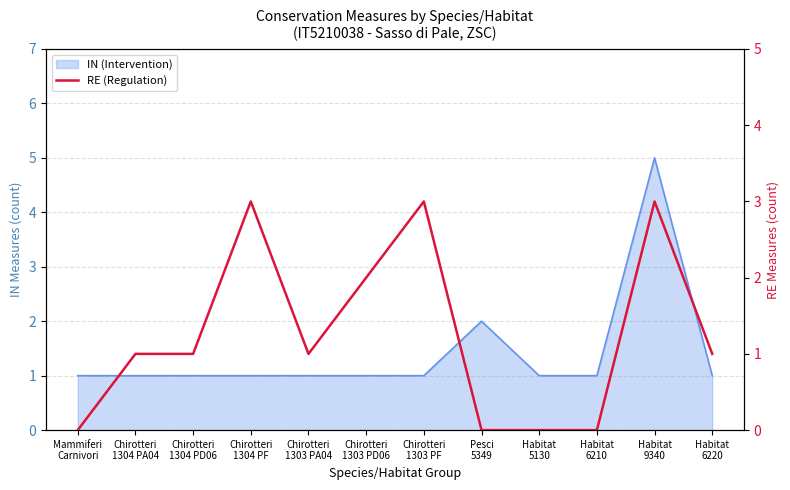

Reading left to right, what are all the values shown in this chart?

0	1	1	3	1	2	3	0	0	0	3	1